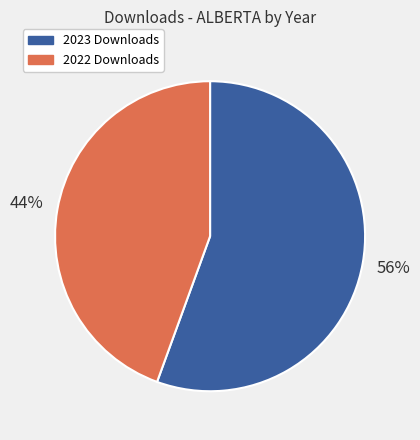

To the nearest percent, what is the average slice percentage?

50%